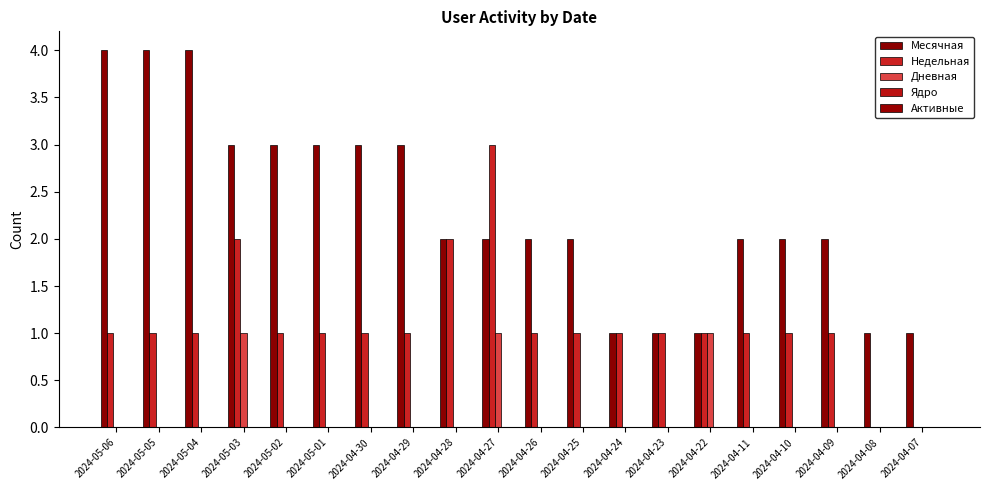

Are the bars grouped side by side (vs. stacked)?

Yes